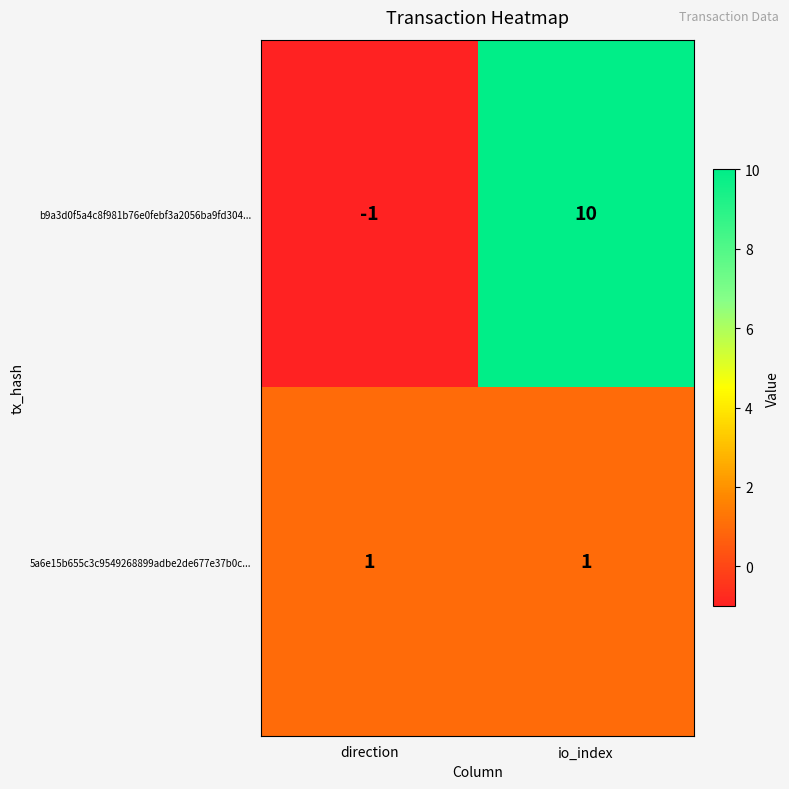

Reading left to right, what are all the values shown in this chart?

b9a3d0f5a4c8f981b76e0febf3a2056ba9fd304...: direction=-1	io_index=10
5a6e15b655c3c9549268899adbe2de677e37b0c...: direction=1	io_index=1